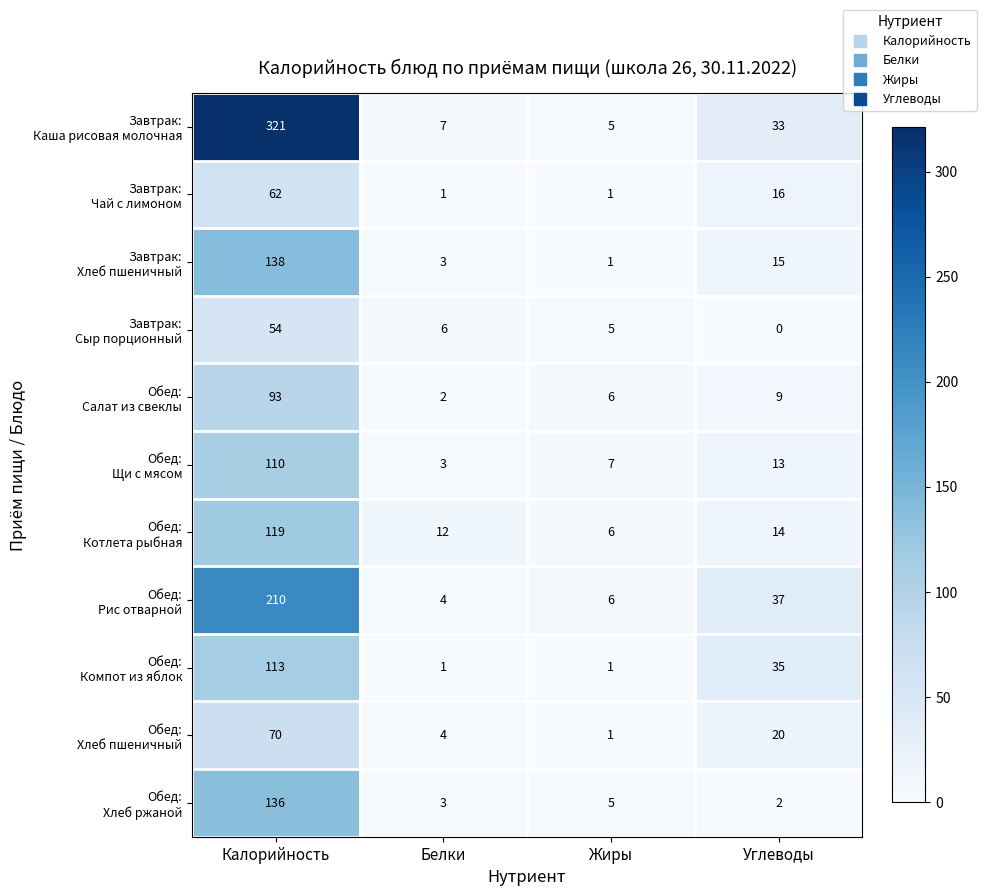

What is the spread (max minus min) of values at Калорийность?

267